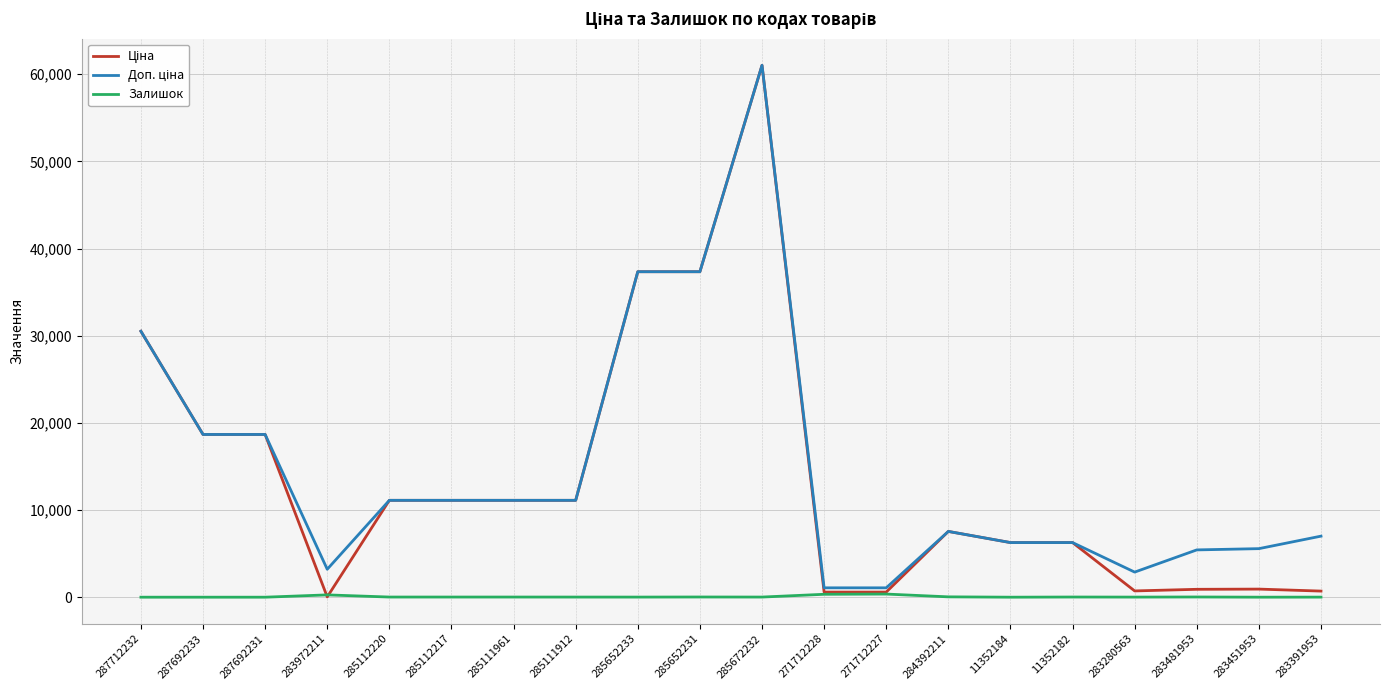

Which label corresponds to the largest value in the chart?

285672232